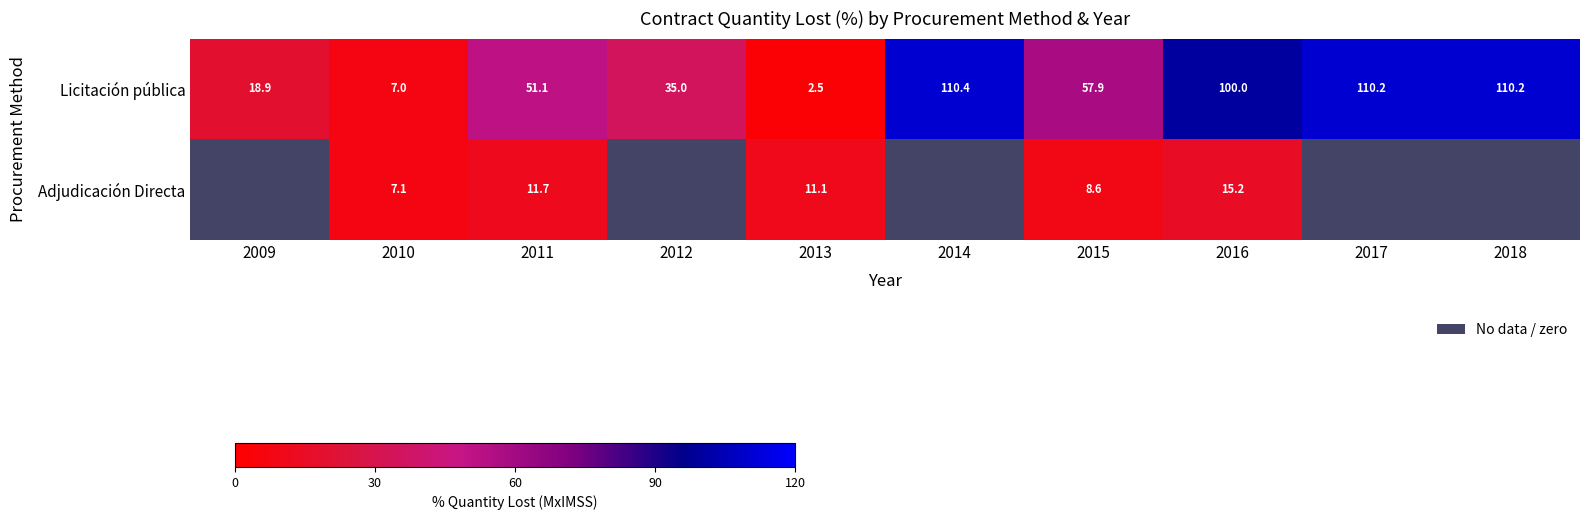

Which series changed the most between 2010 and 2011?

Licitación pública